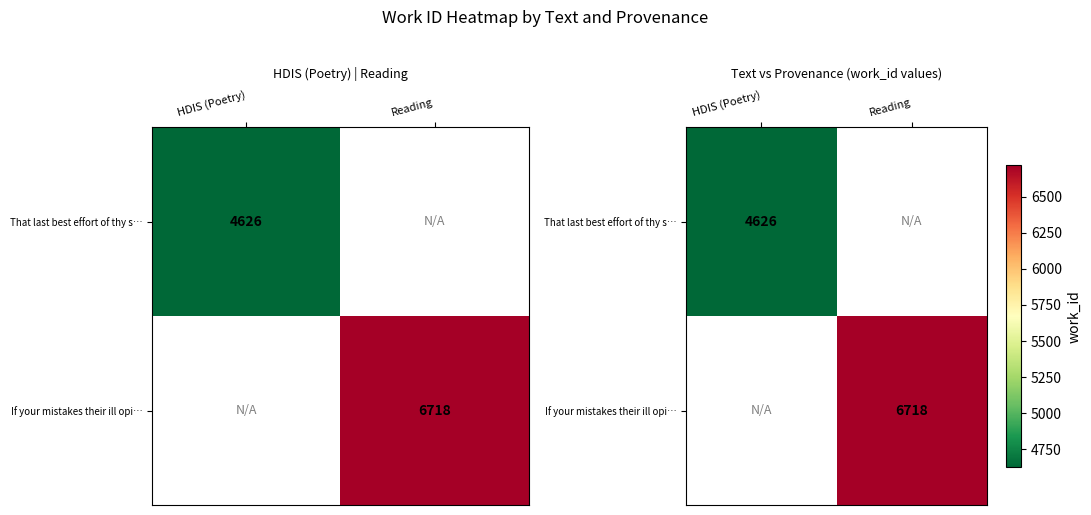

Between HDIS (Poetry) and Reading, which is larger?

Reading